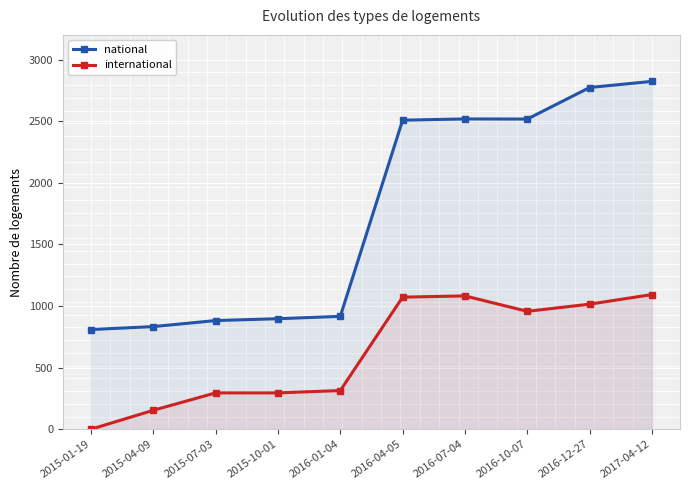

How many data points in national are less than 2508?

5